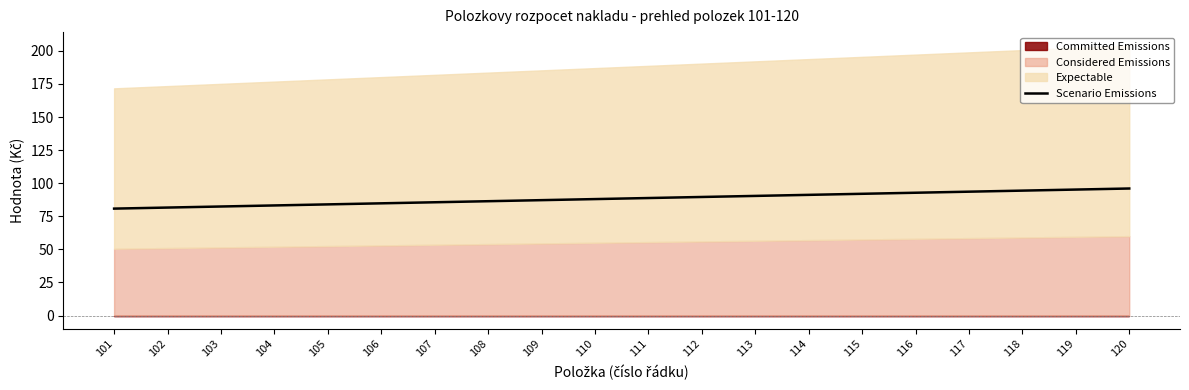

List the labels in order of value, smallest first.

101, 102, 103, 104, 105, 106, 107, 108, 109, 110, 111, 112, 113, 114, 115, 116, 117, 118, 119, 120